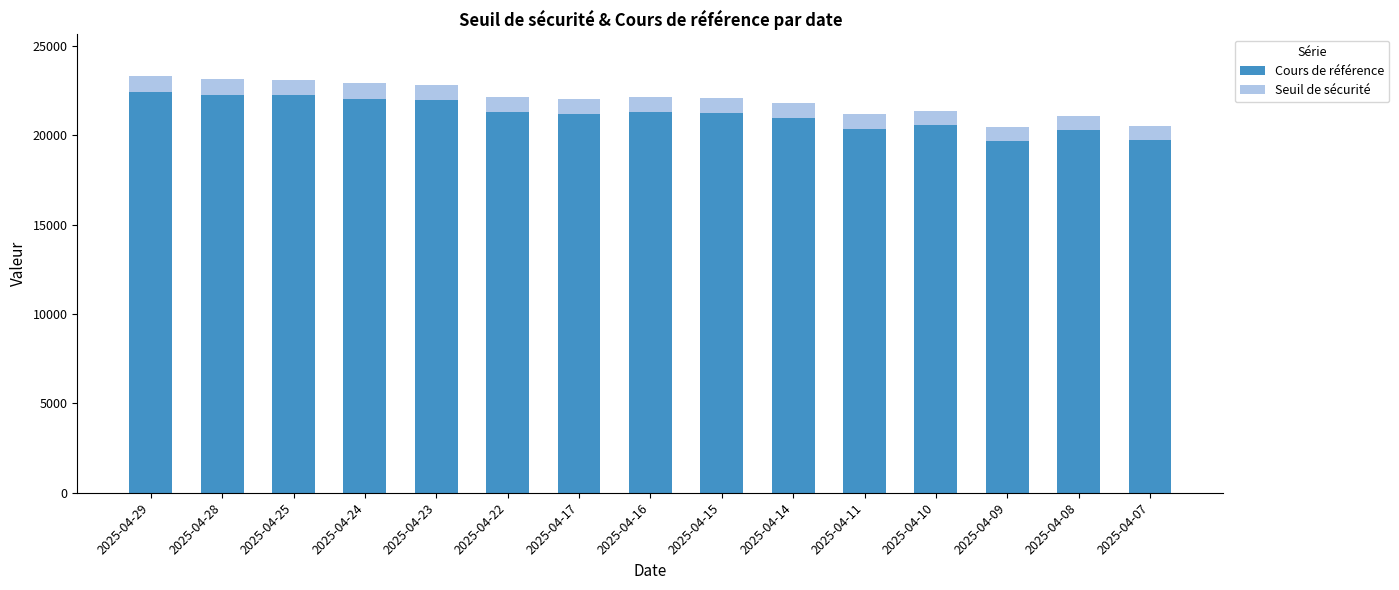

The Cours de référence series shows 21293.5 at 2025-04-22. True or false?

True